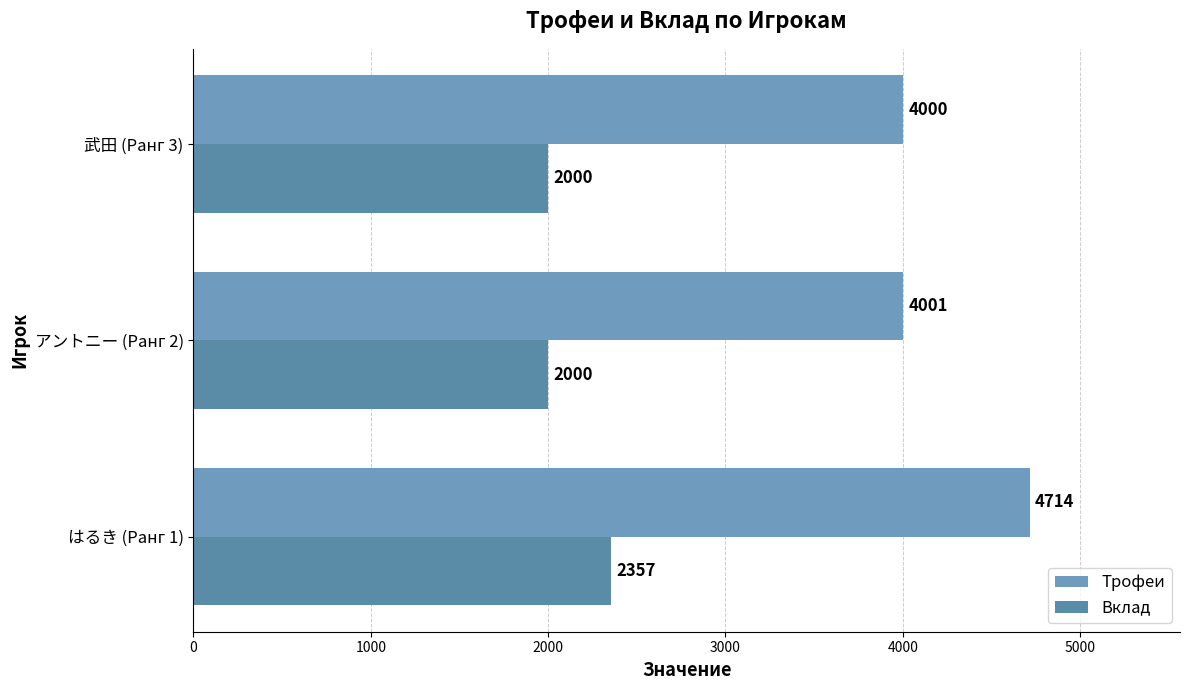

List the labels in order of Трофеи value, smallest first.

武田 (Ранг 3), アントニー (Ранг 2), はるき (Ранг 1)